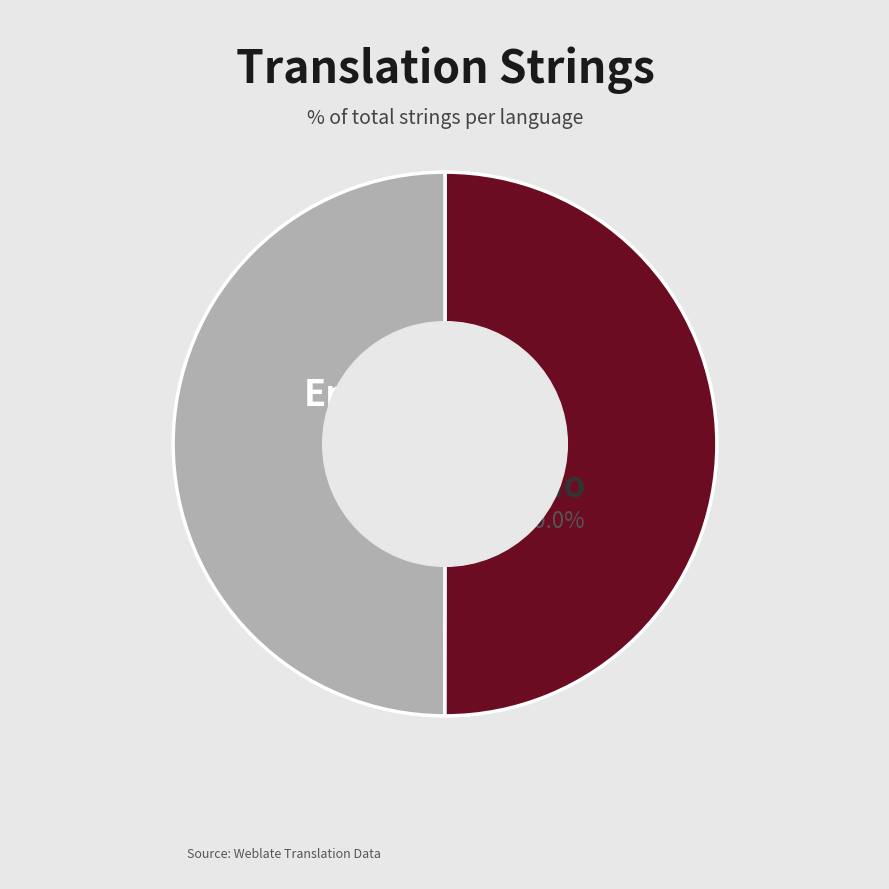

Is it true that Lao is 50% of the pie?

True